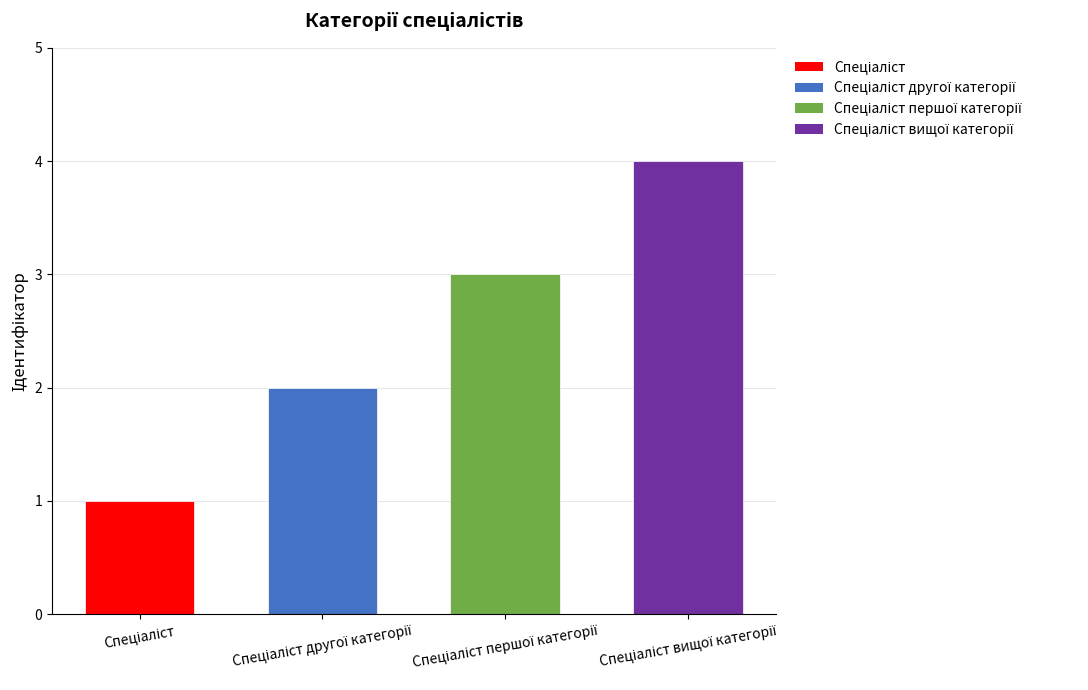

What is the greatest value displayed?

4